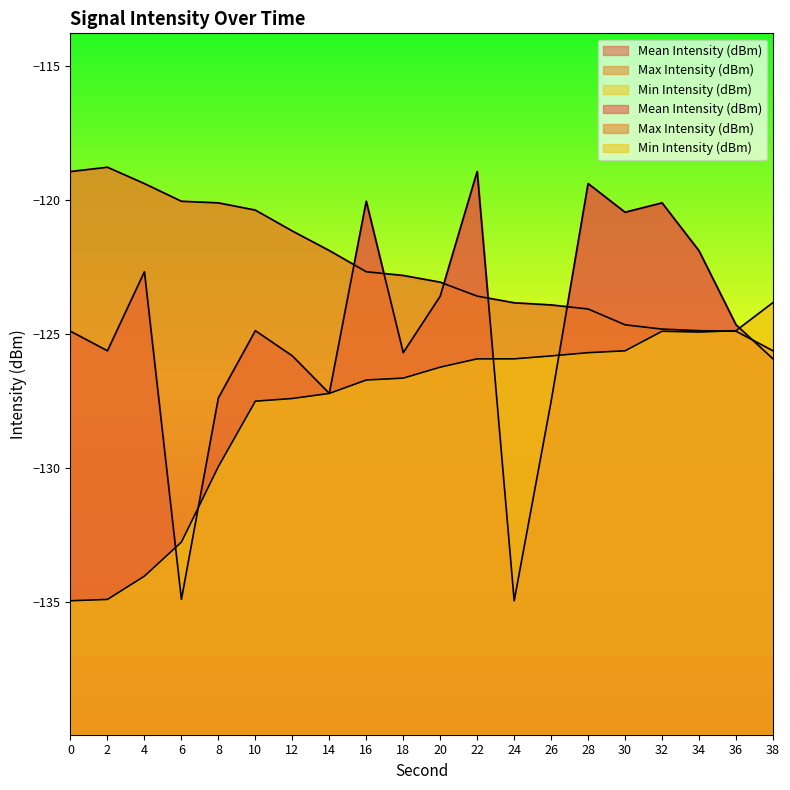

Which category has the lowest value in the Mean Intensity (dBm) series?

24